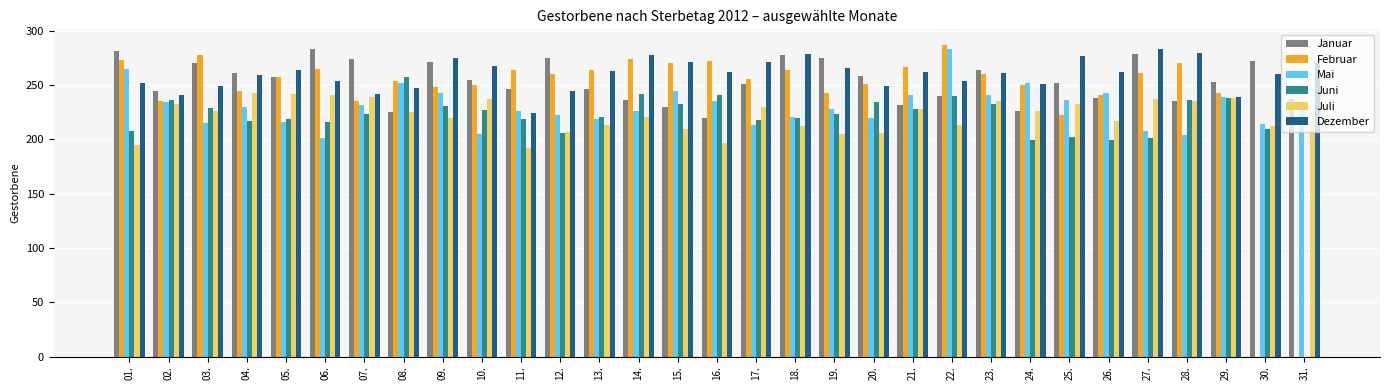

Are the bars horizontal?

No